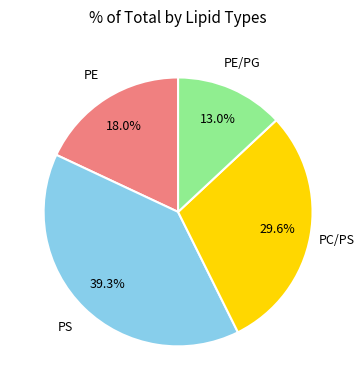

Is there a majority slice in this chart?

No